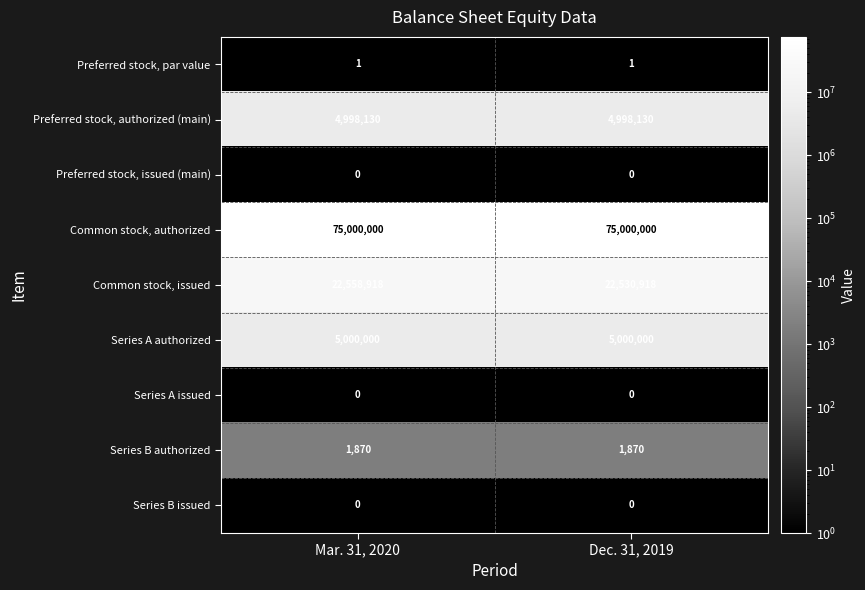

What is the lowest value of the Series B authorized series?

1870